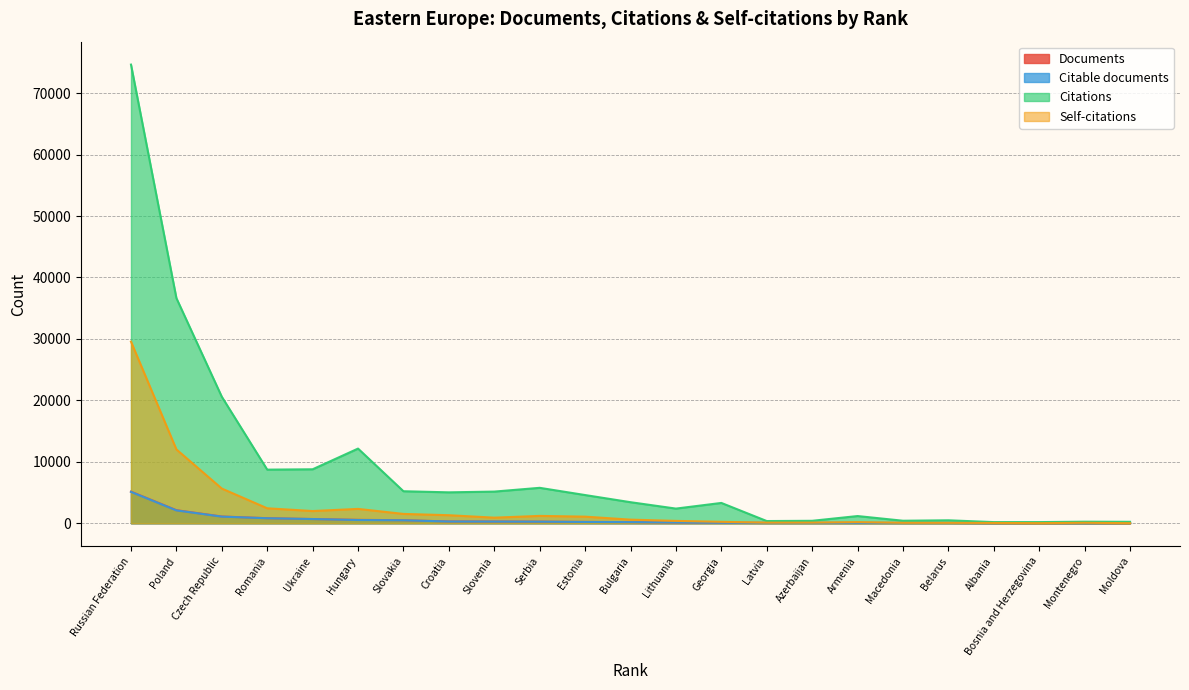

In Citable documents, how many points are lower than both neighbors (excluding endpoints)?

1